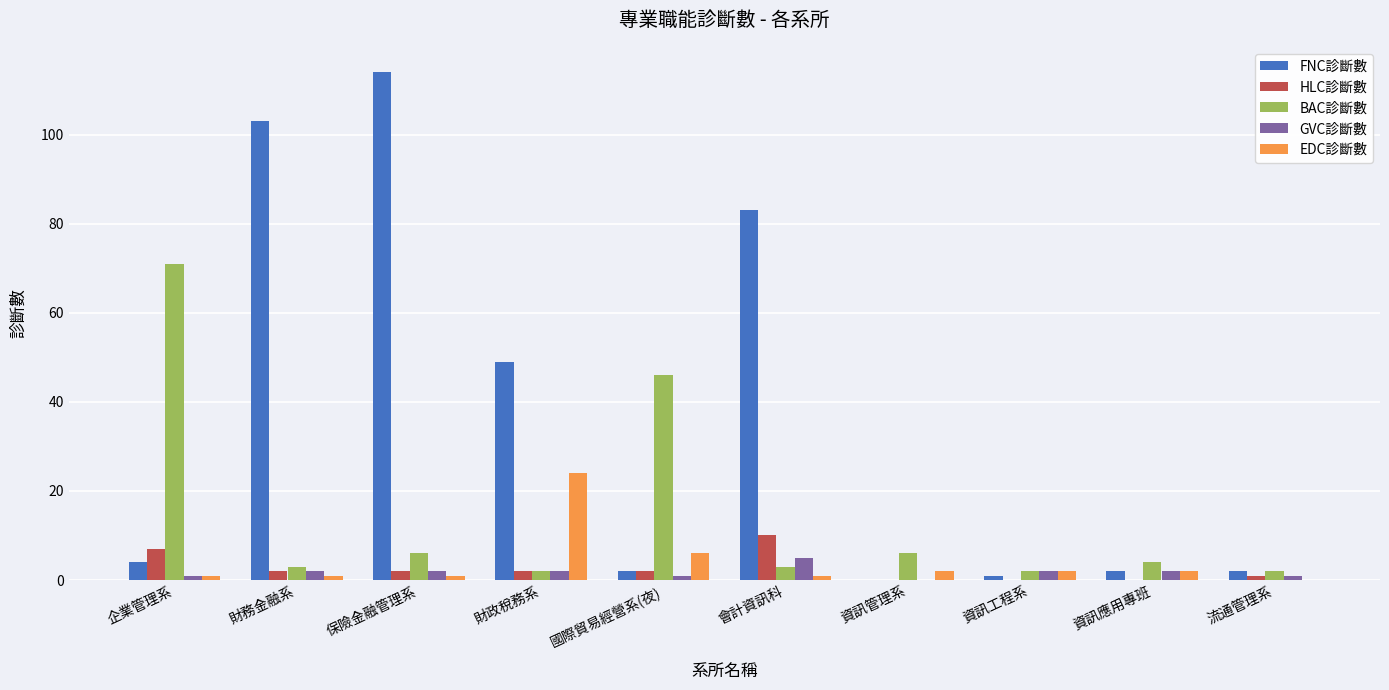

Which series has the largest total across all categories?

FNC診斷數